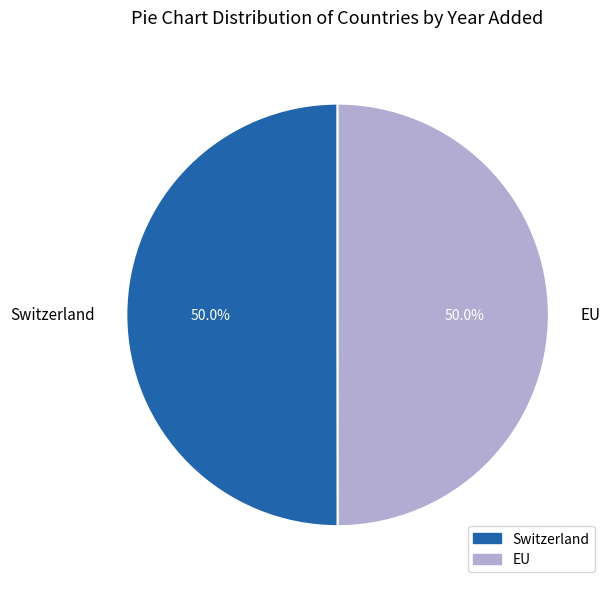

Do Switzerland and EU together represent more than half of the pie?

Yes